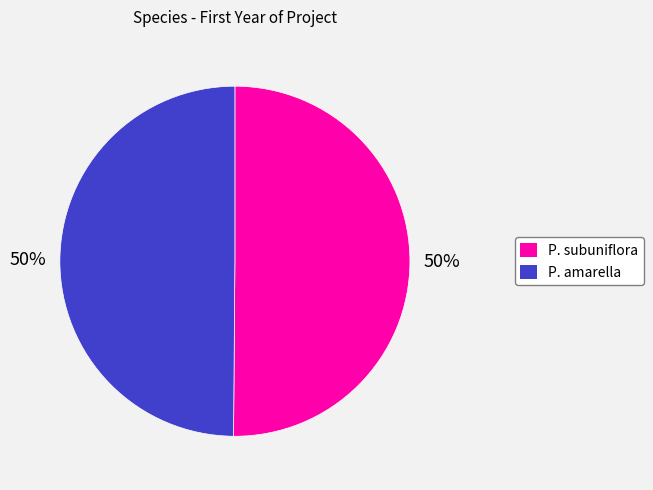

To the nearest percent, what is the average slice percentage?

50%